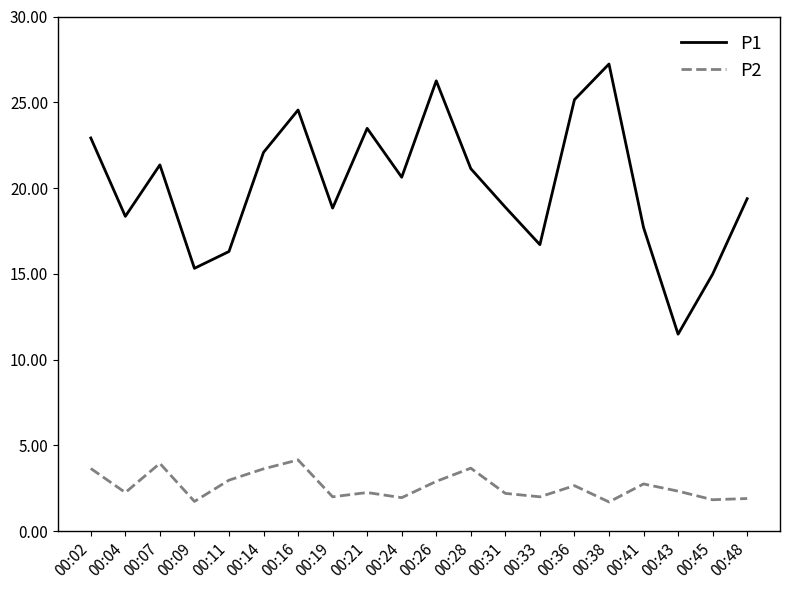

At which label does P1 first exceed 20?

00:02